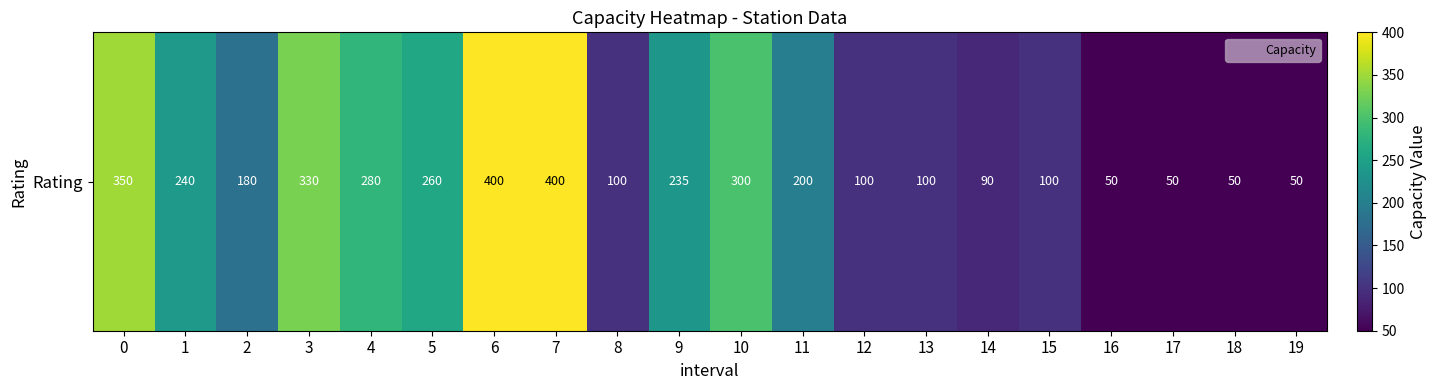

True or false: the data shows 144 at 6.

False